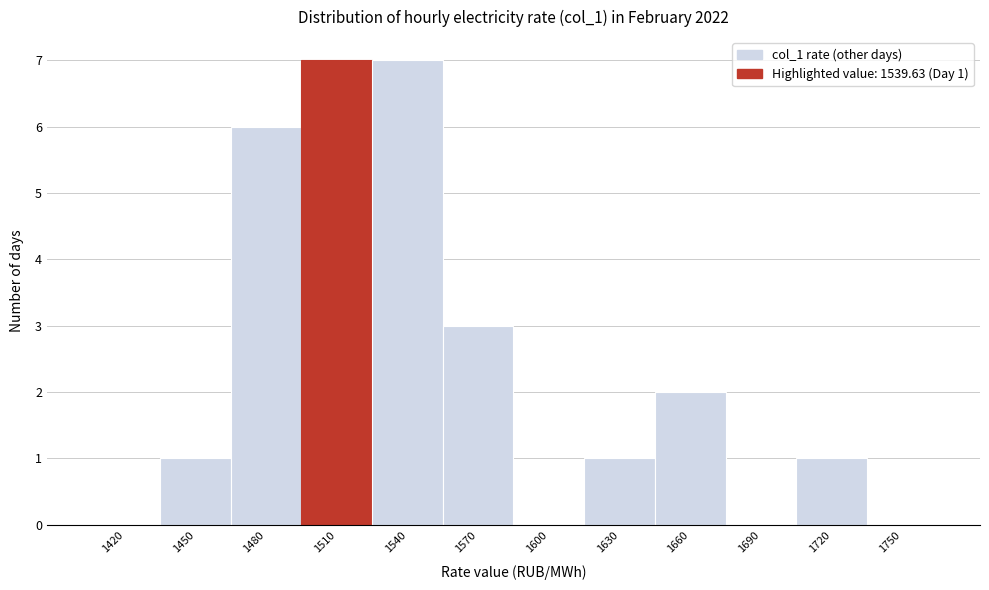

Reading right to left, transcribe all the data shown in this chart.

1750=0	1720=1	1690=0	1660=2	1630=1	1600=0	1570=3	1540=7	1510=7	1480=6	1450=1	1420=0